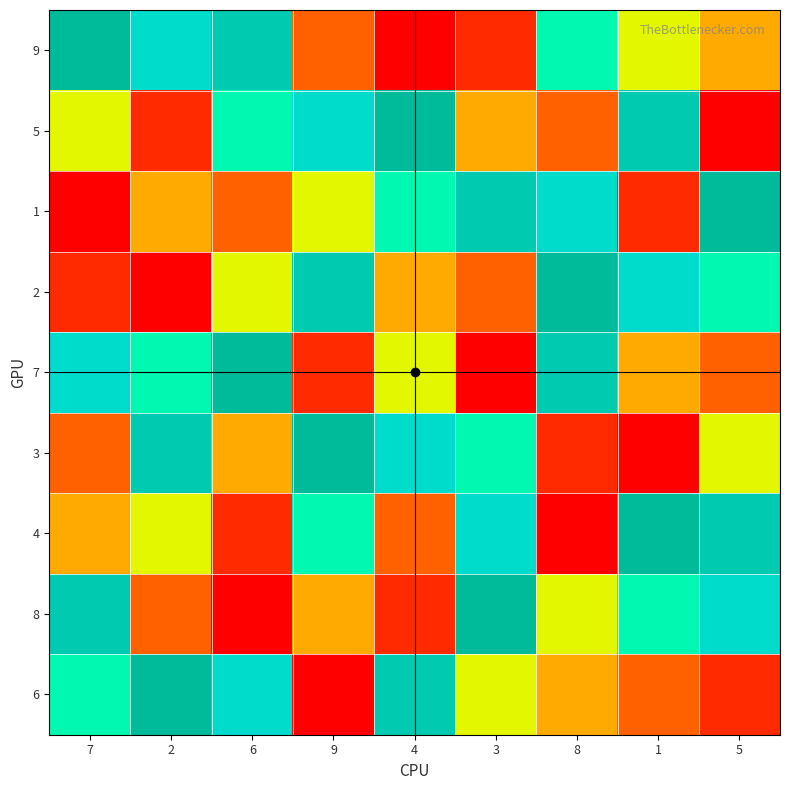

What is the minimum value shown in the chart?

1